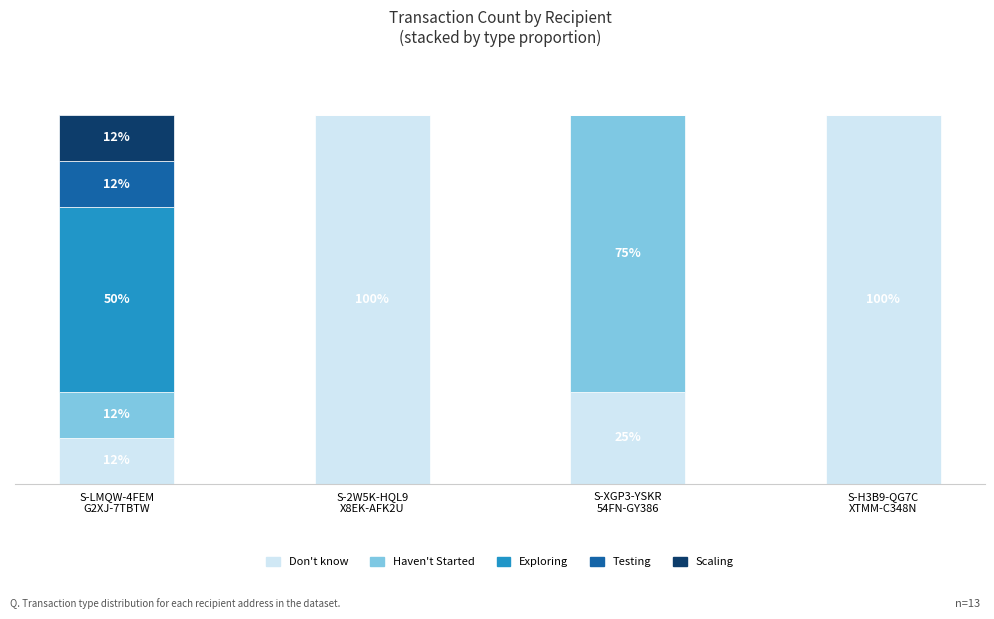

Are the bars grouped side by side (vs. stacked)?

No